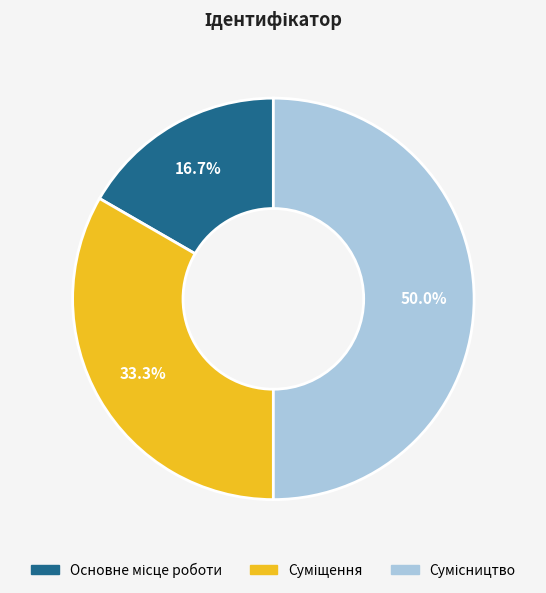

Rank the categories by value from highest to lowest.

Сумісництво, Суміщення, Основне місце роботи